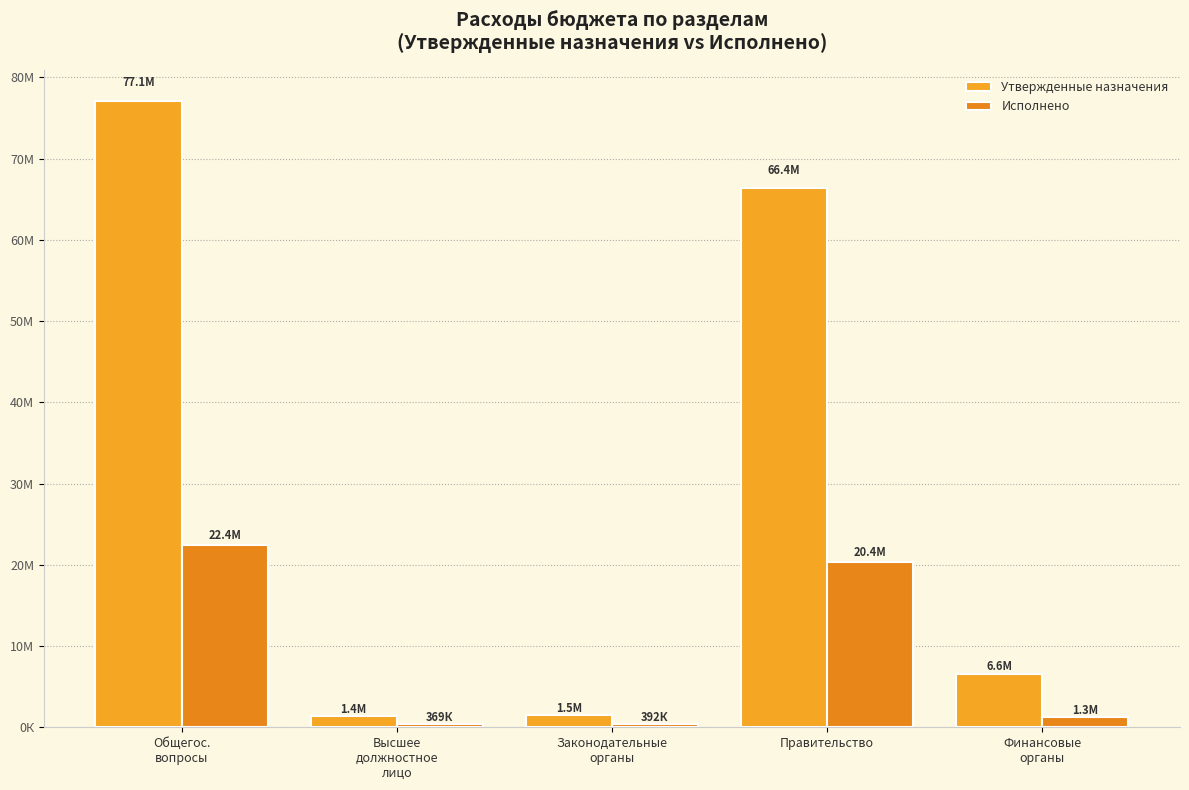

Reading right to left, extract all data points from this chart.

Утвержденные назначения: 6599000.0	66357095.0	1461000.0	1376000.0	77055095.0
Исполнено: 1250192.2	20361539.2	391684.0	369016.0	22393431.4